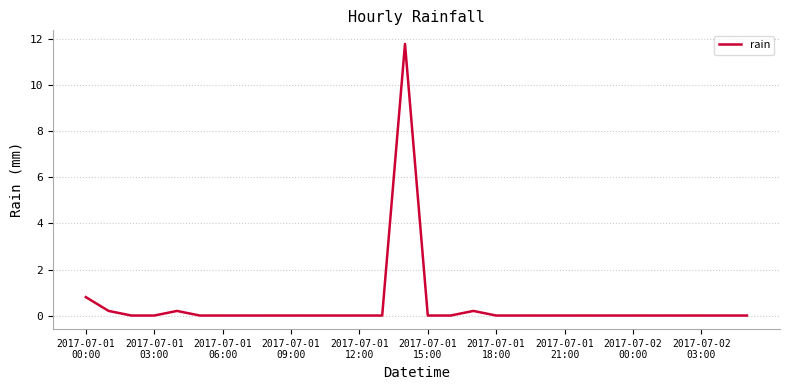

What is the maximum value shown in the chart?

11.8